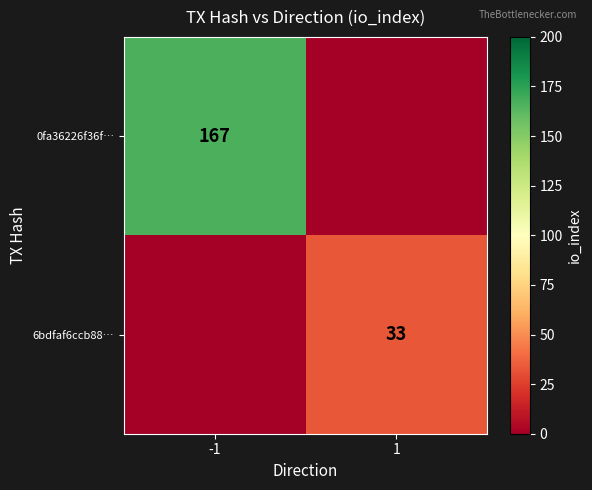

Is it true that 0fa36226f36f… equals 237 at -1?

False